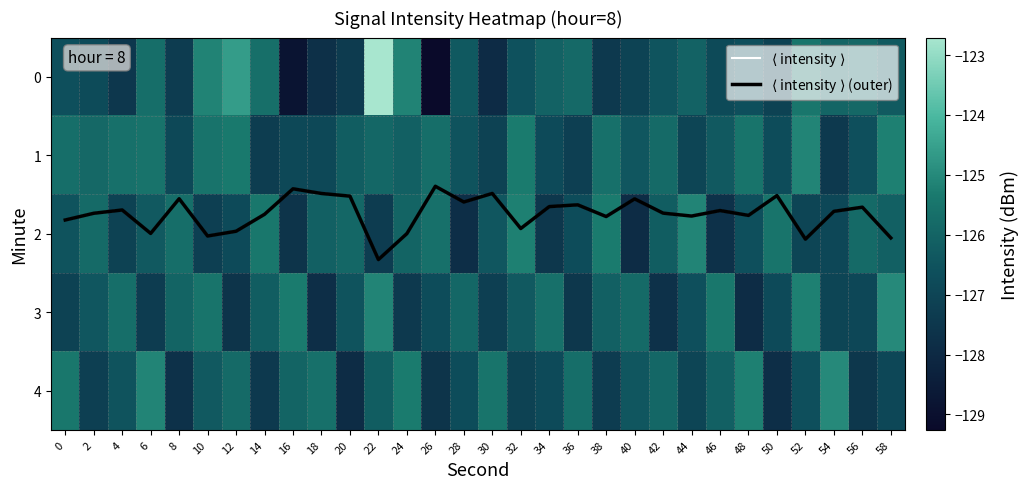

The 0 series shows -39.9 at 20. True or false?

False